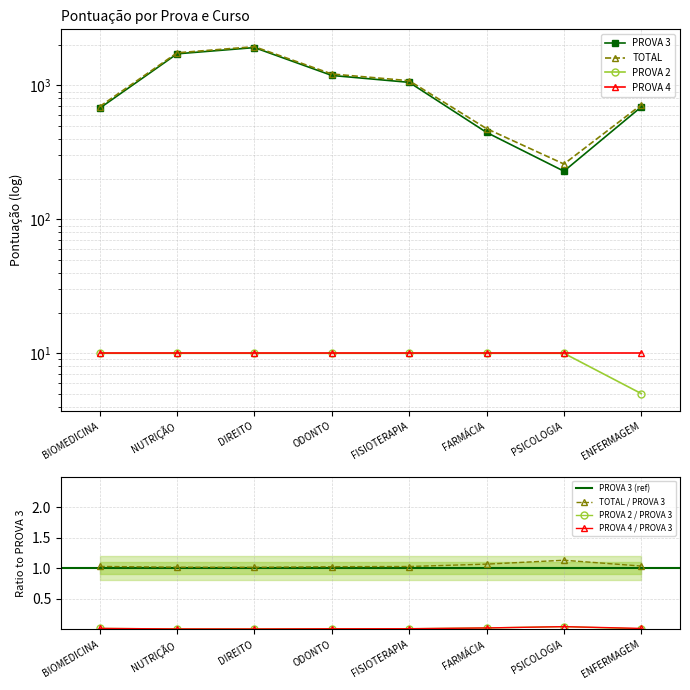

Does the chart have visible grid lines?

Yes